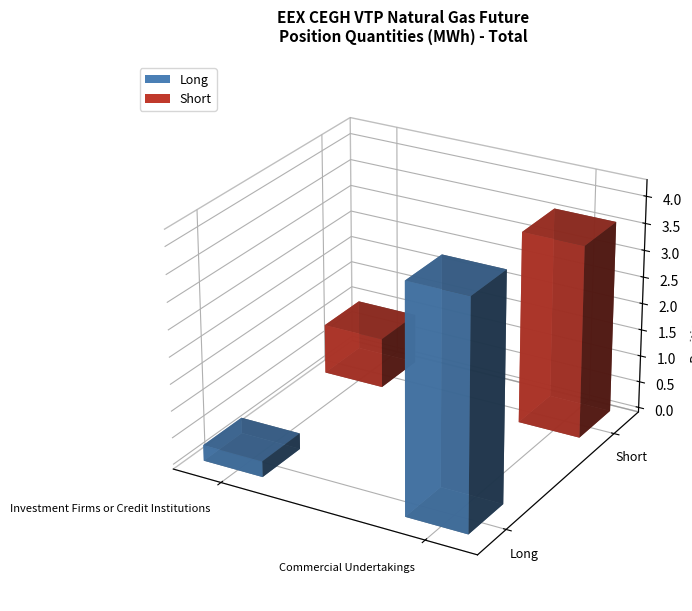

Which series has the largest total across all categories?

Short